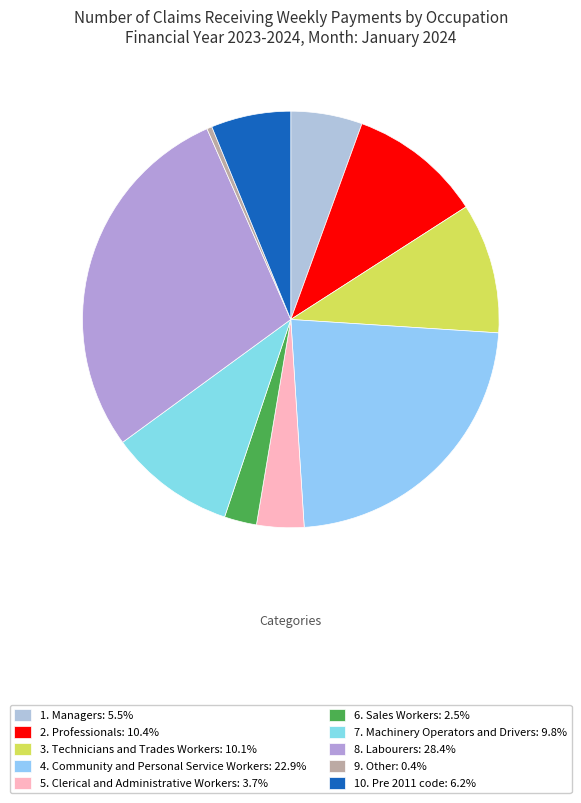

To the nearest percent, what is the combined percentage of 9. Other and 6. Sales Workers?

3%